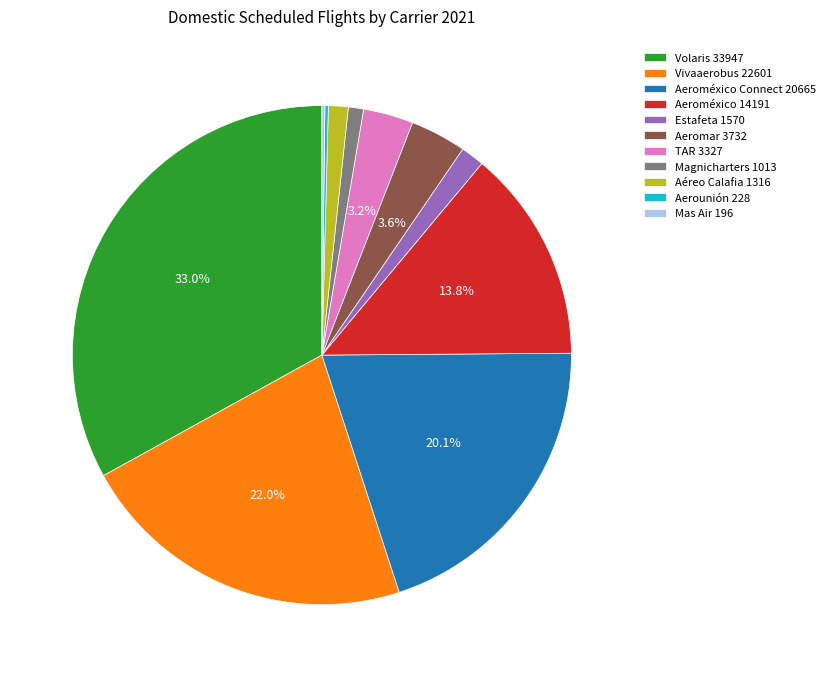

Does any single category account for the majority?

No